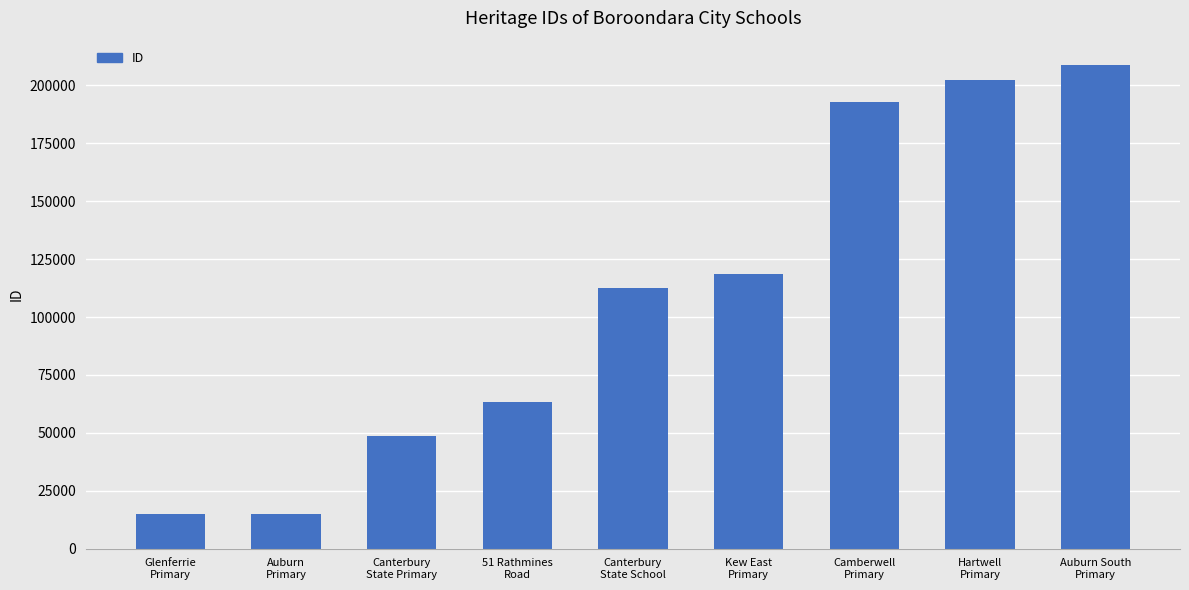

What is the sum of the values at Glenferrie
Primary and Canterbury
State School?

127274